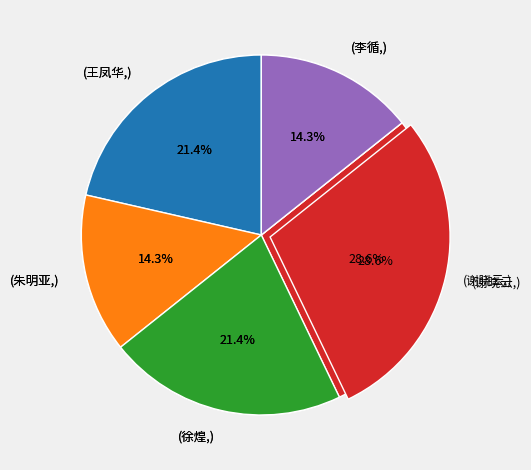

Does 徐煌 account for over 50% of the chart?

No